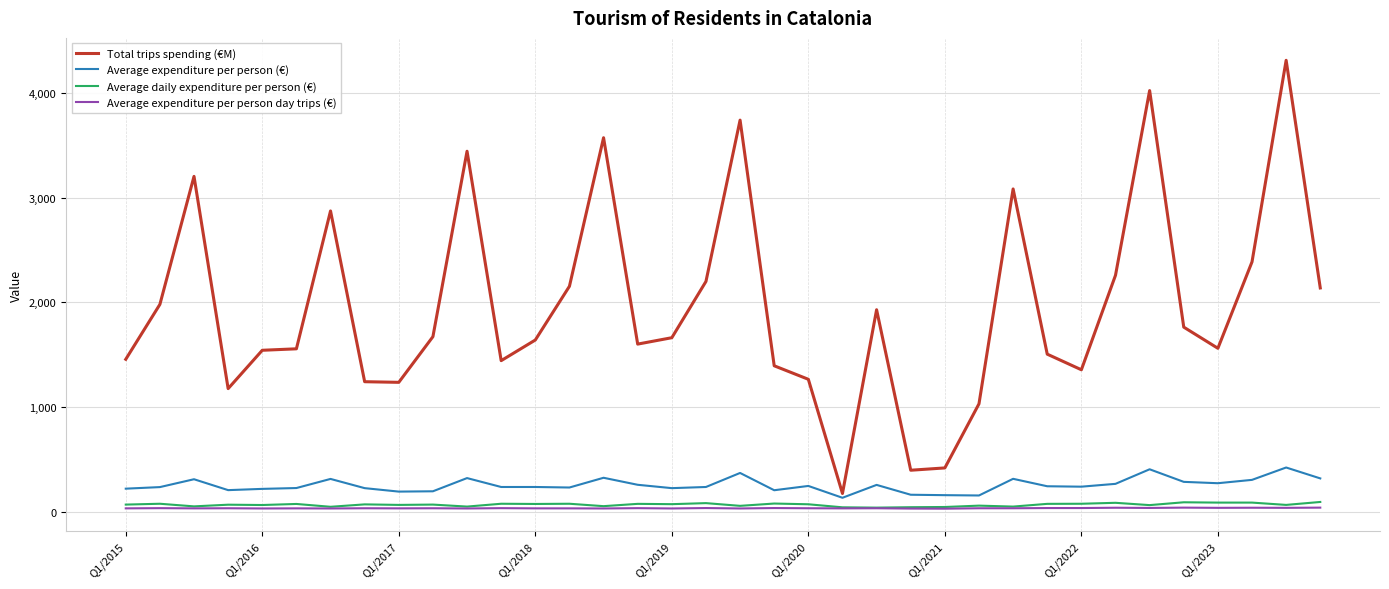

Which series has the widest spread of values?

Total trips spending (€M)